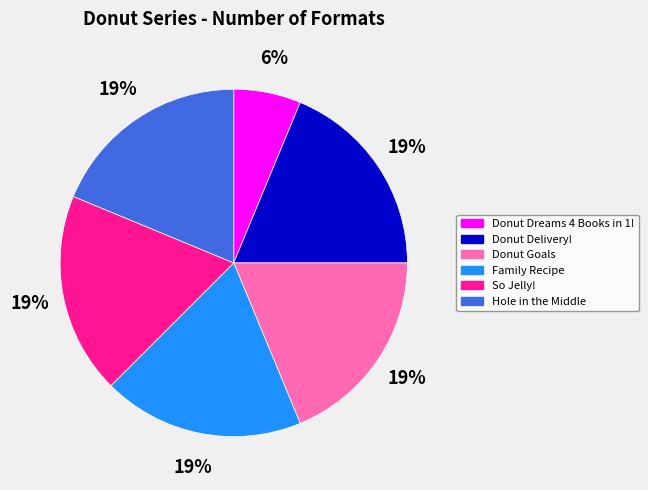

What percentage is the Donut Delivery! slice, to the nearest percent?

19%